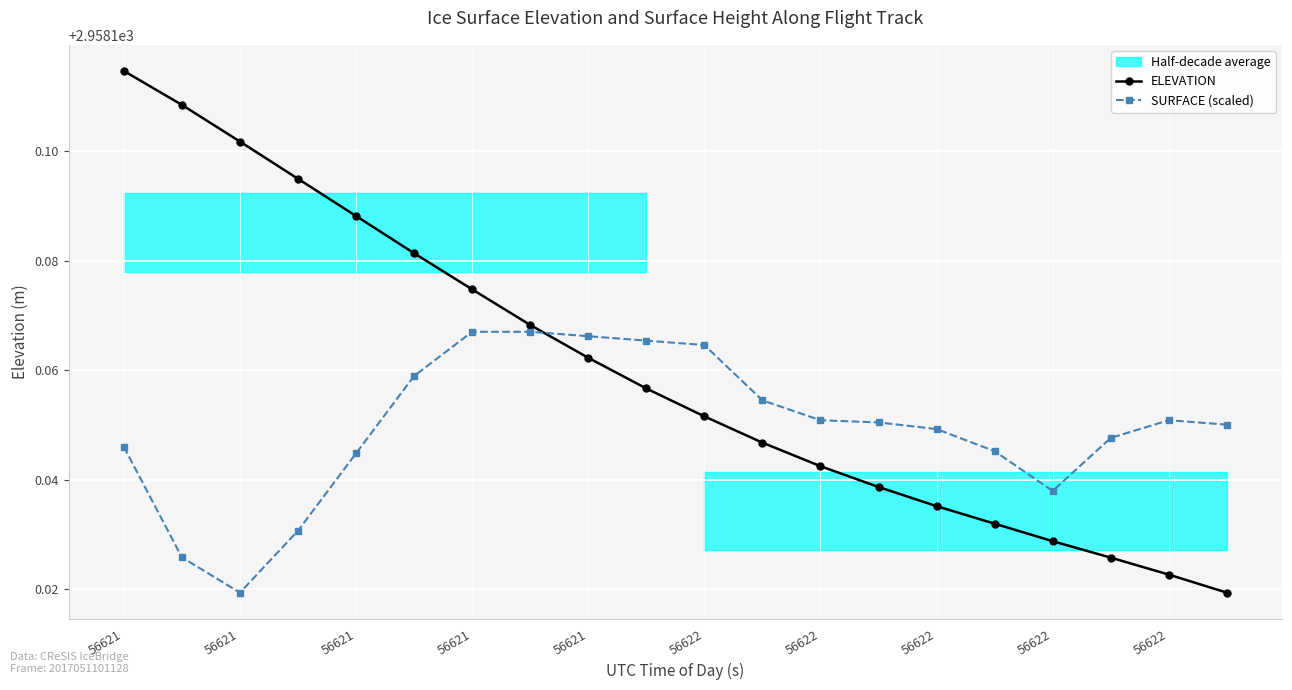

What is the value of the ELEVATION point at the 19th from the left?

2958.1